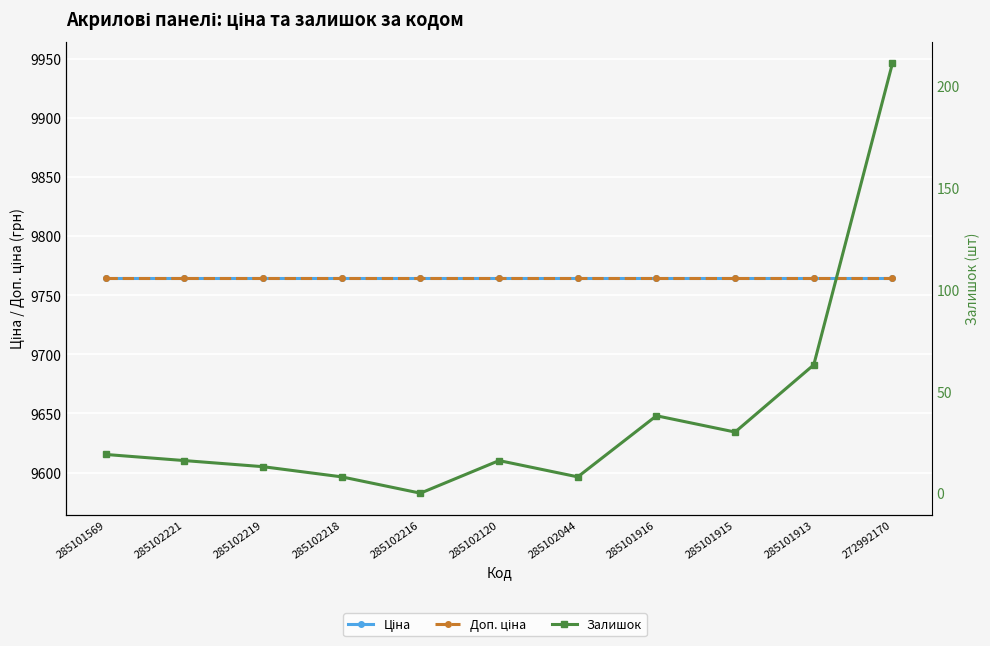

The value of Ціна at 285101915 is 9764.4. True or false?

True